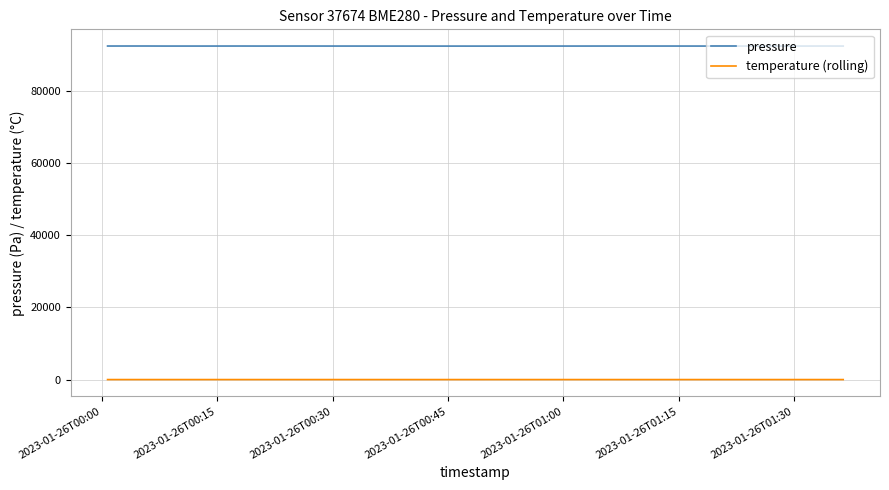

Which series has the widest spread of values?

pressure